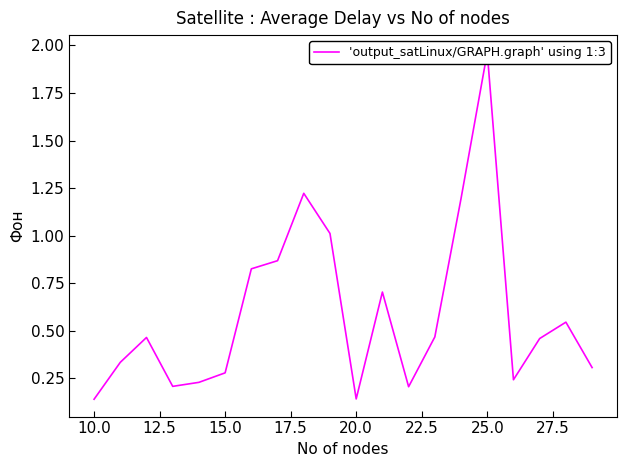

What is the difference between the maximum and minimum values?

1.8